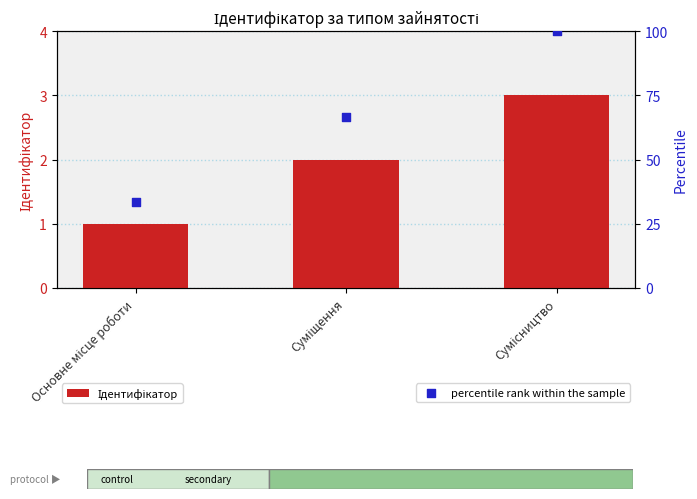

What are all the series names shown in the legend?

Ідентифікатор, percentile rank within the sample